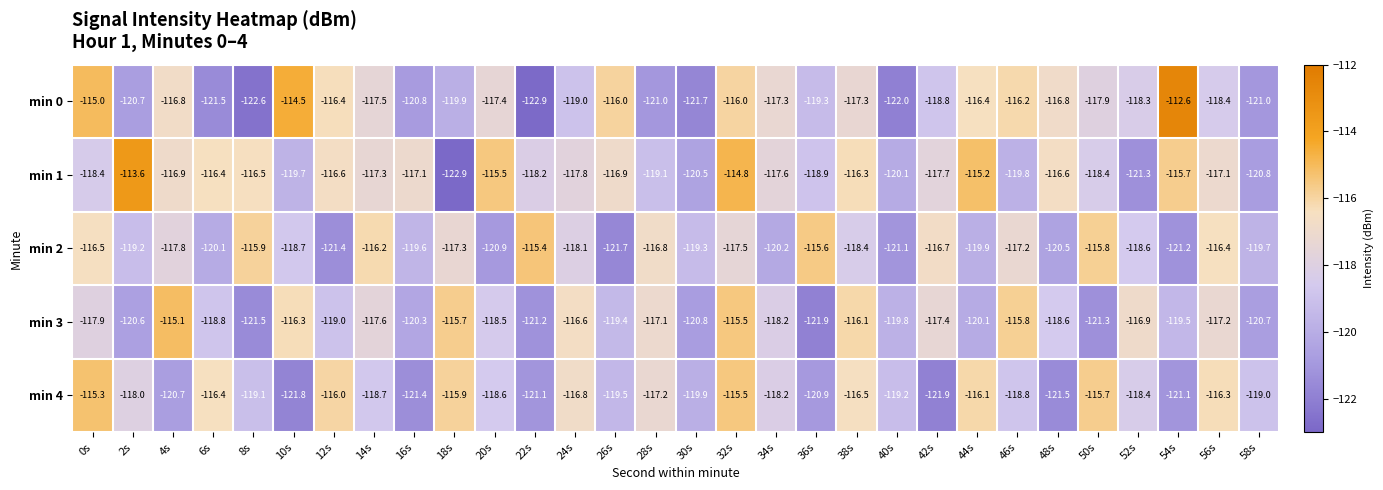

How many series are shown in this chart?

5